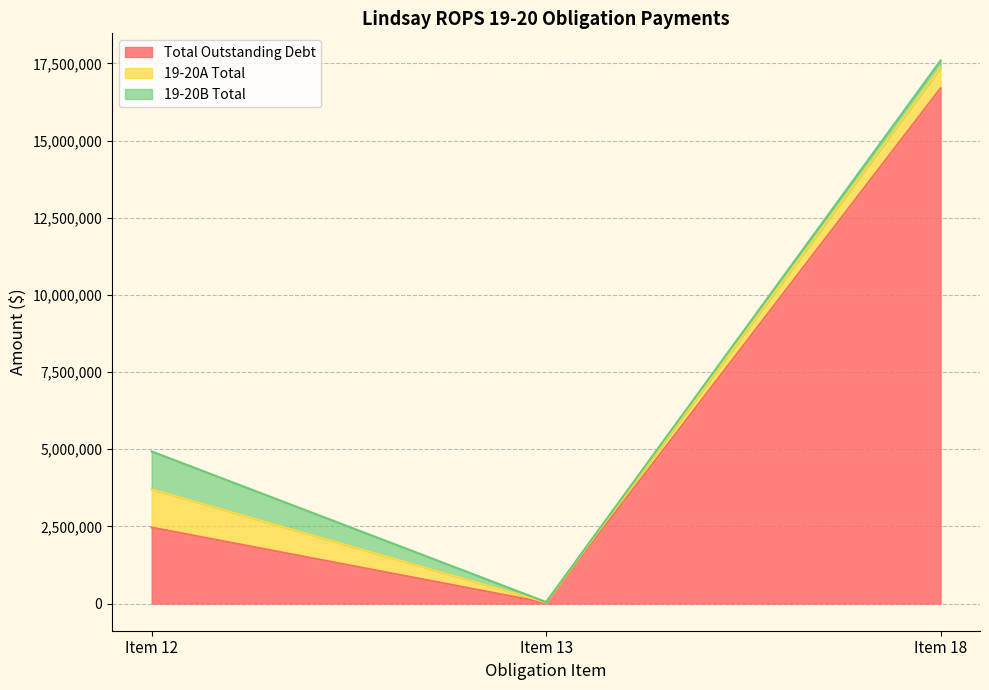

What is the maximum value for Total Outstanding Debt?

16694484